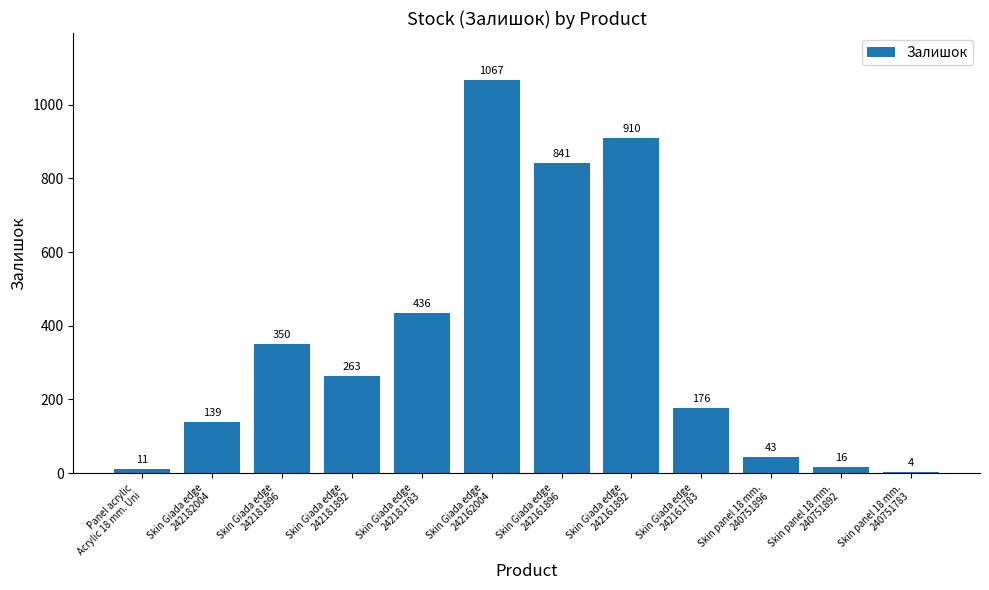

Does the chart contain stacked bars?

No